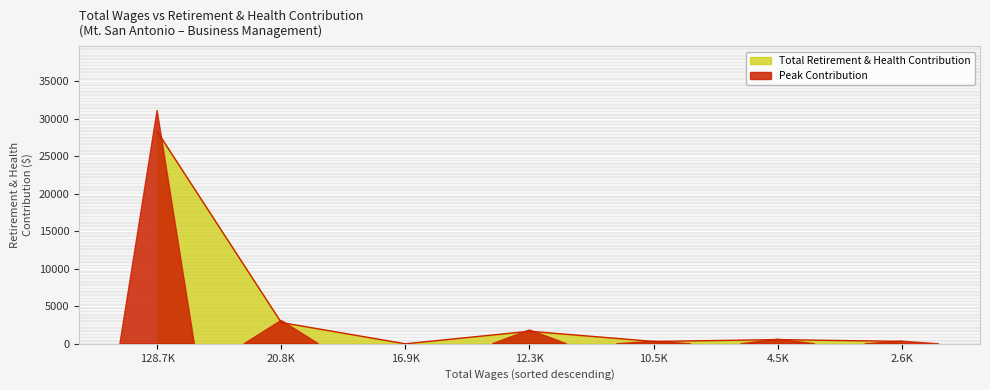

What is the maximum value shown in the chart?

28333